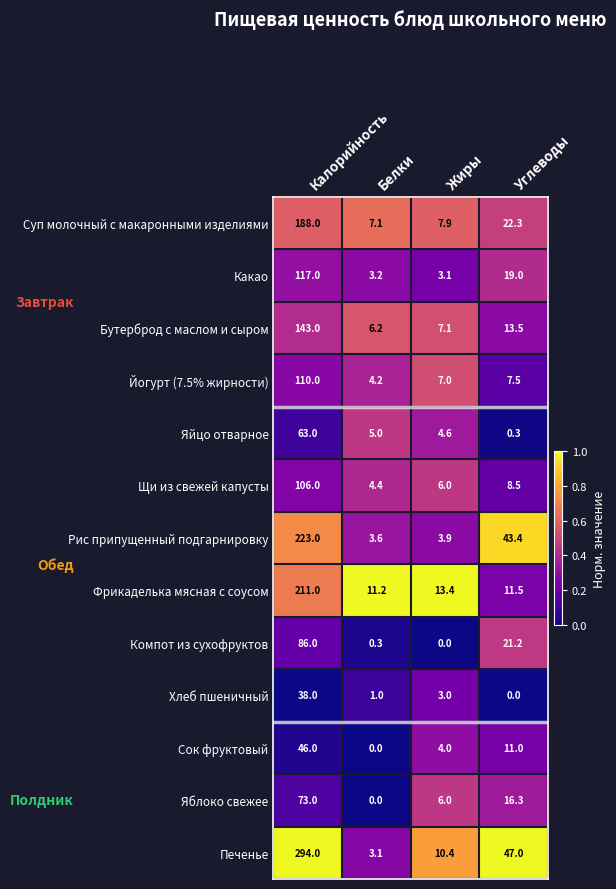

What is the sum of all Сок фруктовый values?

61.0